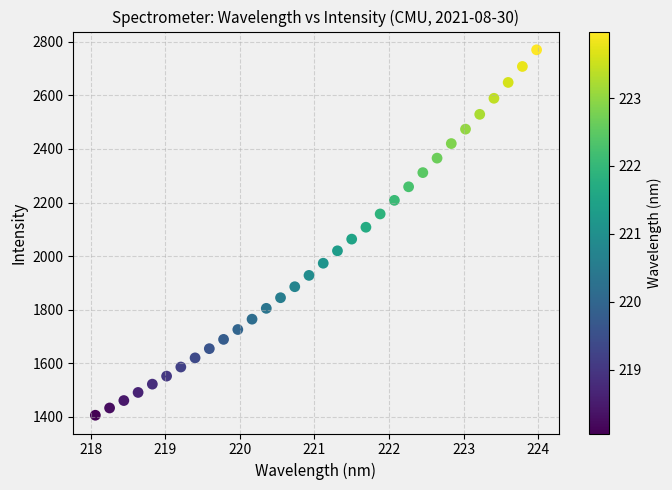

What is the range of X values (max minus min)?

5.9